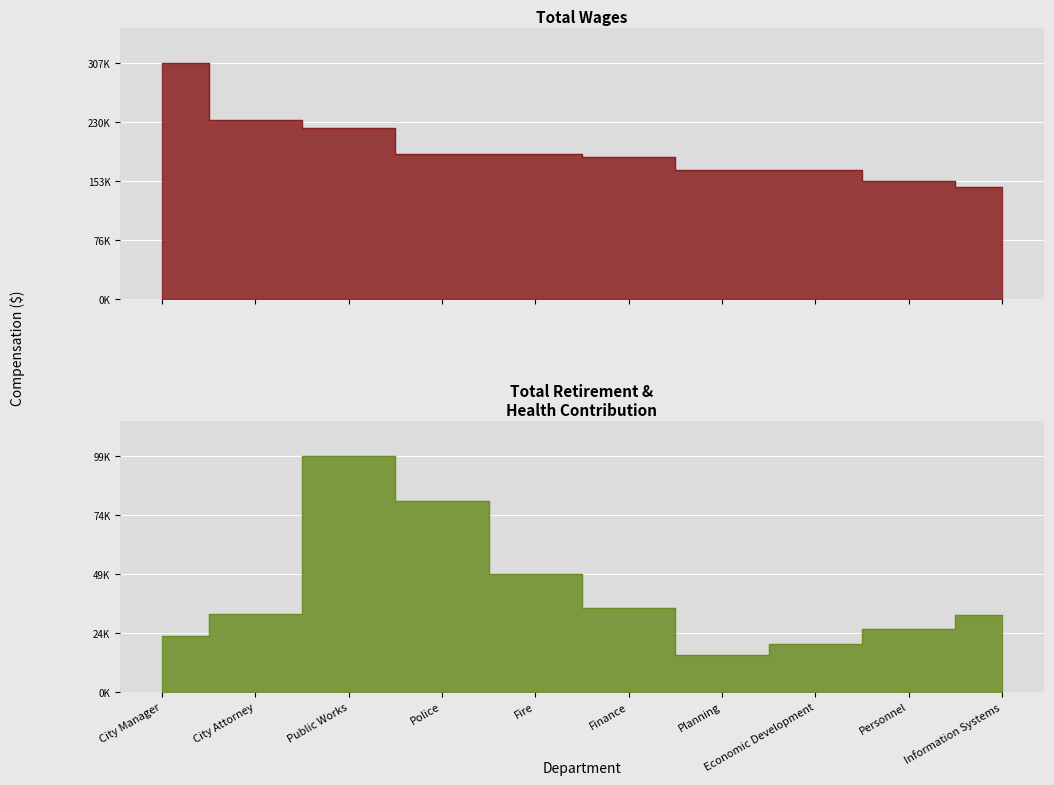

What is the total value across all series at Economic Development?

188071